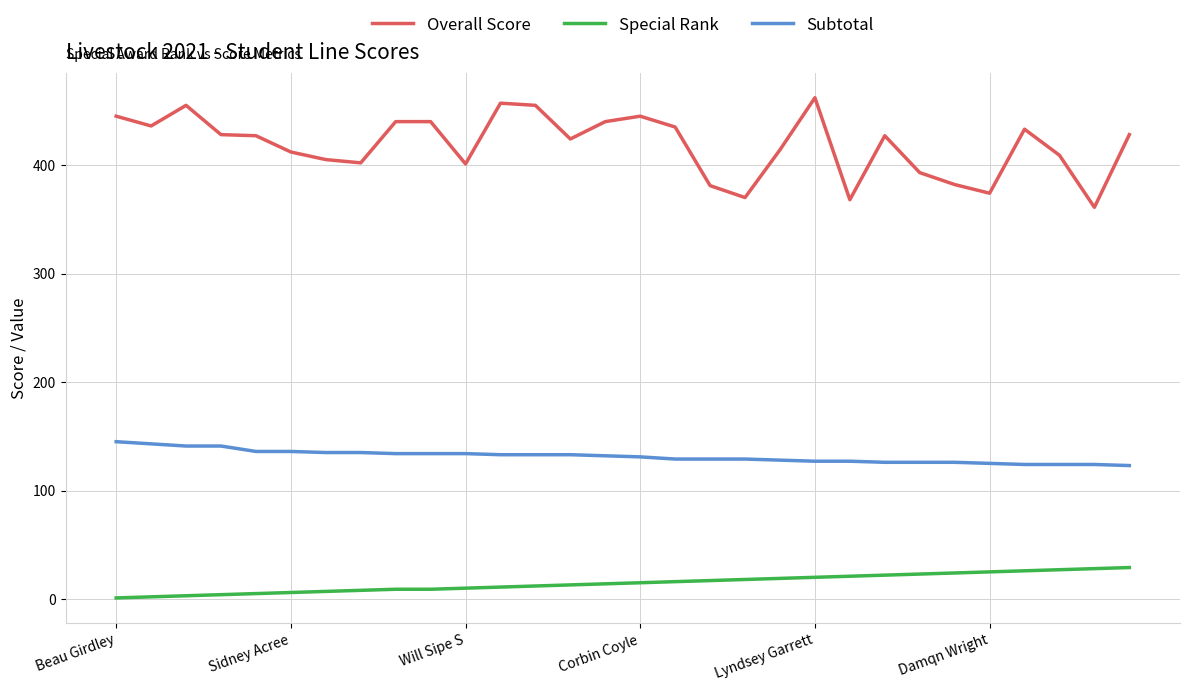

Which series has the largest range (max minus min)?

Overall Score